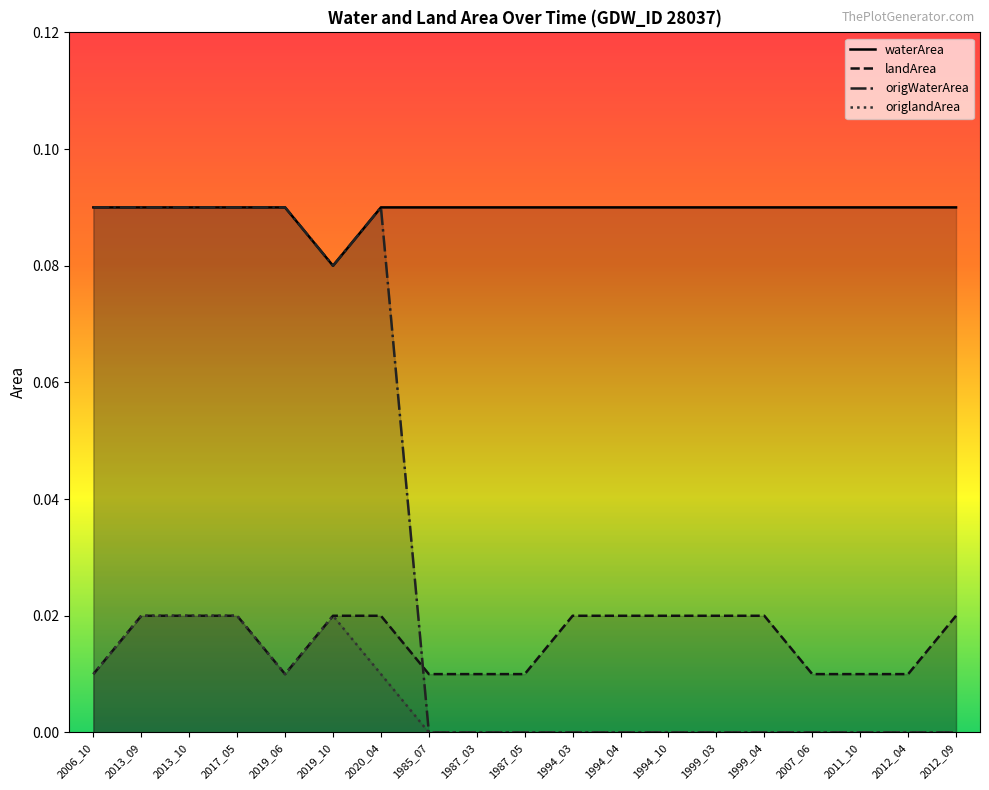

The waterArea series shows 0.1 at 2013_09. True or false?

False